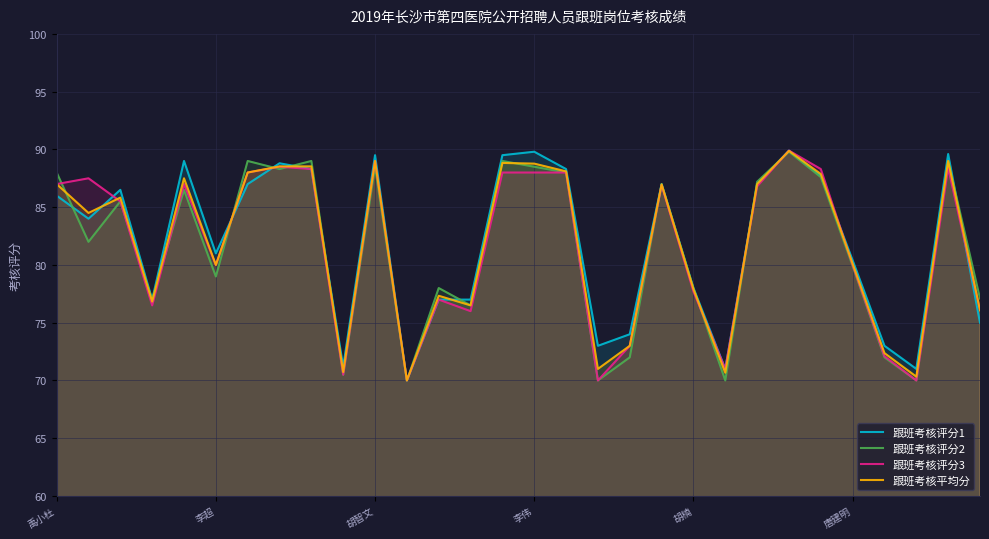

What is the maximum value shown in the chart?

89.9